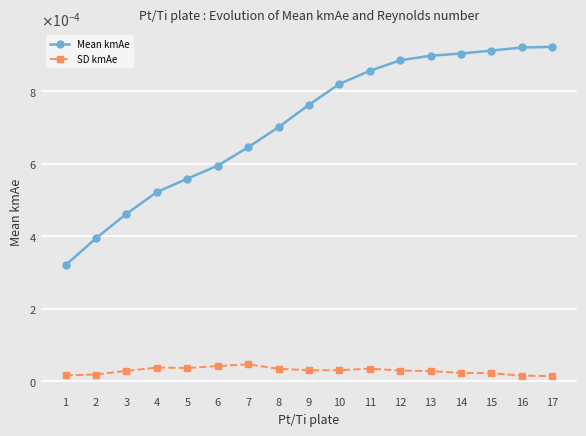

True or false: SD kmAe and Mean kmAe intersect in this chart.

False